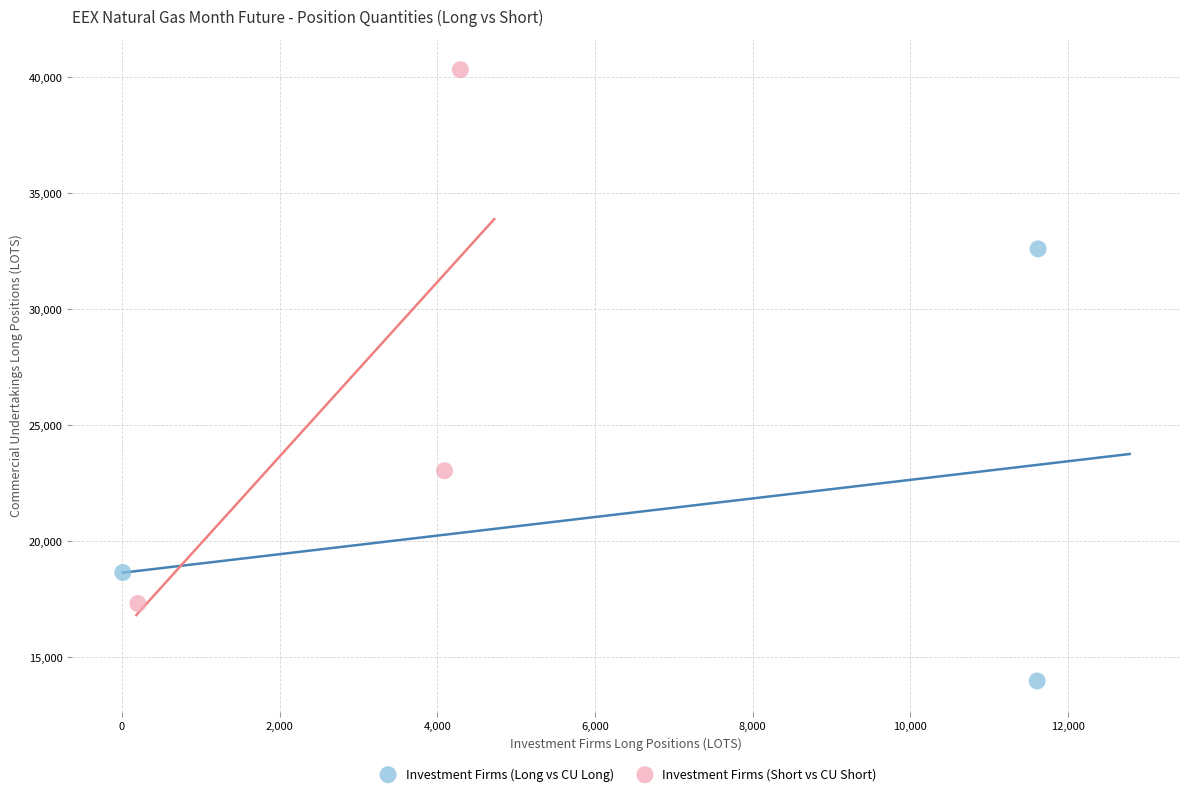

Which series contains the highest Y value?

Investment Firms (Short vs CU Short)